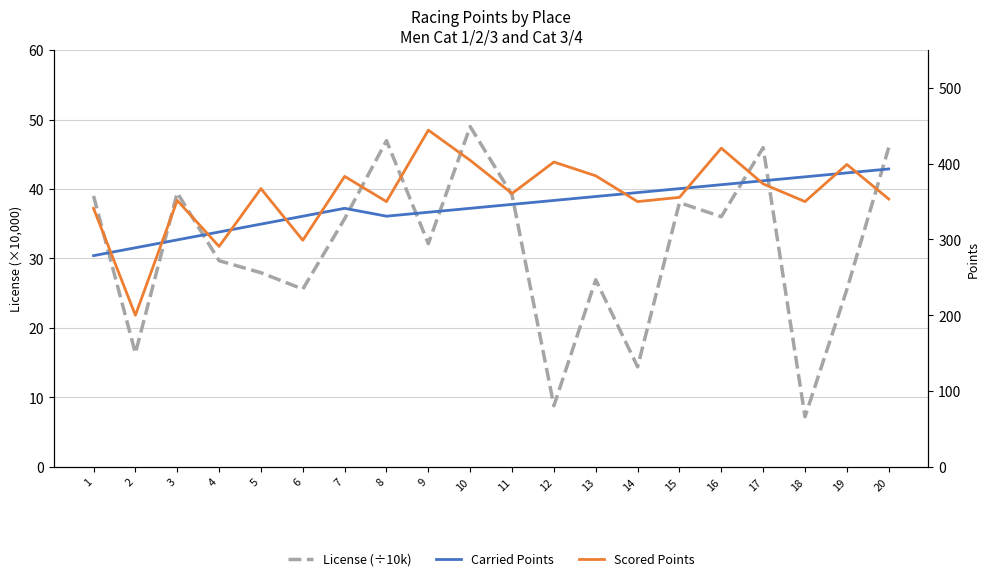

Reading left to right, what are all the values shown in this chart?

License (÷10k): 1=39.0	2=16.4	3=39.5	4=29.7	5=27.9	6=25.6	7=35.7	8=47.0	9=32.1	10=49.0	11=39.1	12=8.8	13=26.9	14=14.4	15=38.0	16=36.0	17=46.0	18=7.2	19=25.5	20=46.0
Carried Points: 1=278.7	2=289.1	3=299.5	4=309.9	5=320.3	6=330.7	7=341.1	8=330.8	9=336.0	10=341.1	11=346.4	12=351.5	13=356.7	14=361.9	15=367.1	16=372.3	17=377.5	18=382.7	19=387.9	20=393.1
Scored Points: 1=341.1	2=200.0	3=351.6	4=290.8	5=367.1	6=298.9	7=383.3	8=350.0	9=444.4	10=404.5	11=360.7	12=402.2	13=384.1	14=350.0	15=355.6	16=420.6	17=373.4	18=350.0	19=399.0	20=353.4